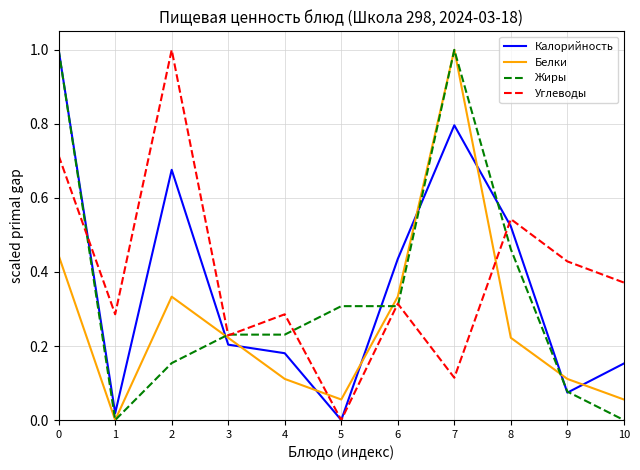

How many lines are shown in the chart?

4